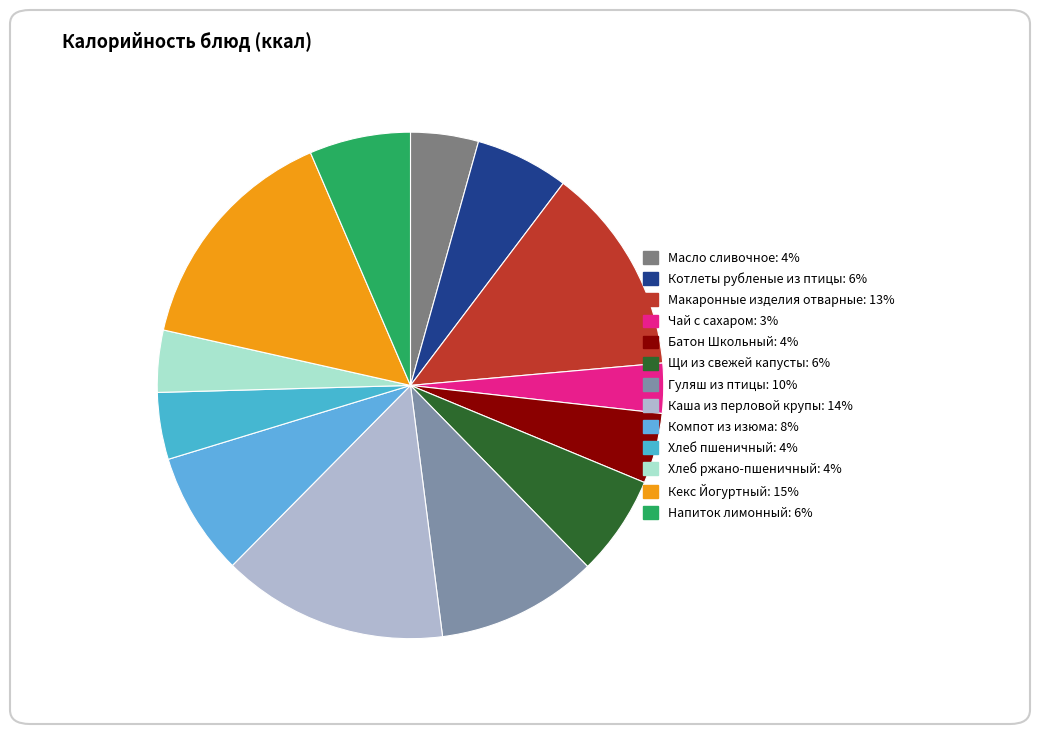

The Каша из перловой крупы slice represents 7% of the pie. True or false?

False